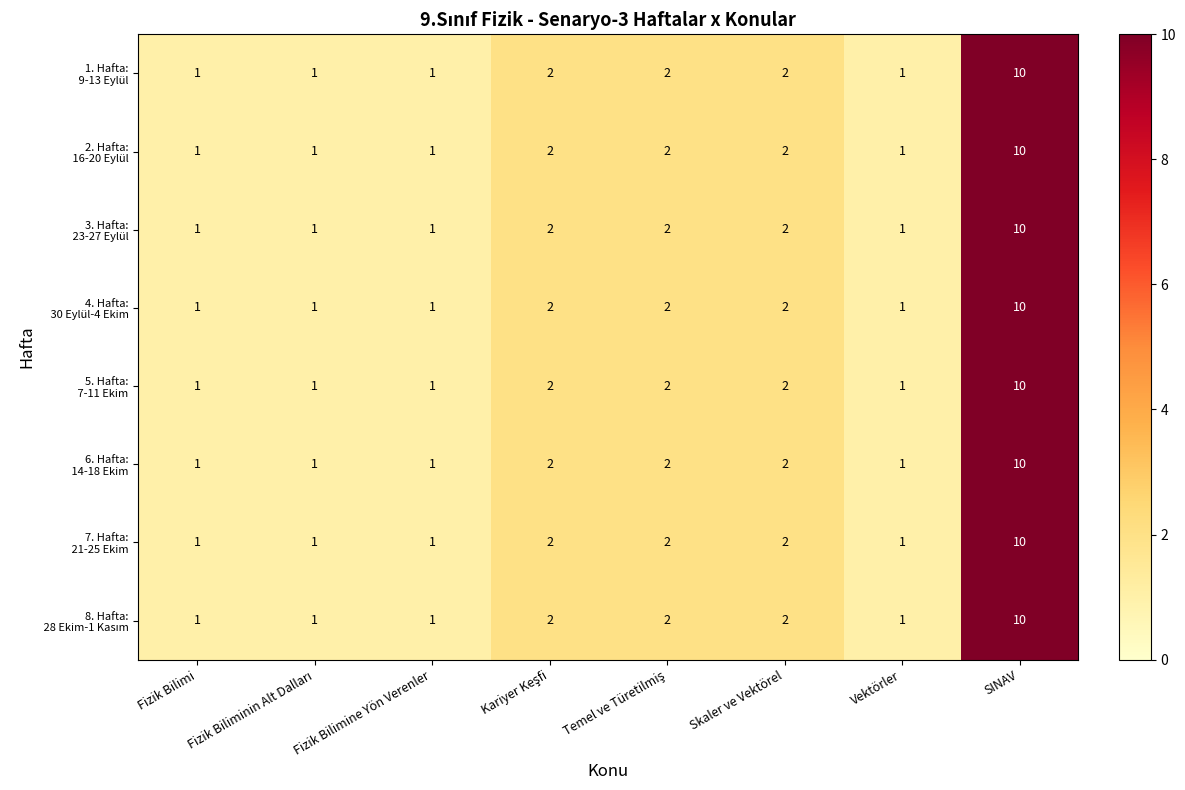

What is the greatest value displayed?

10